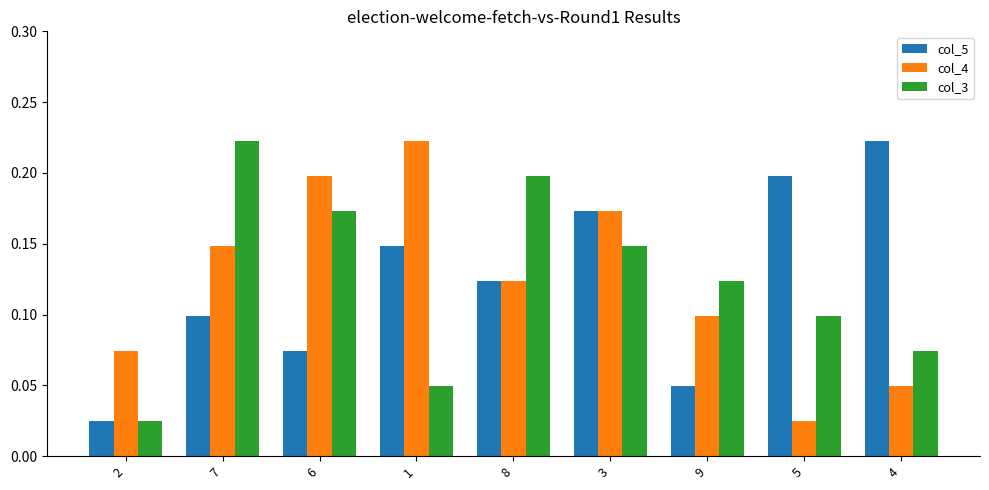

At which label does col_3 reach its peak?

7